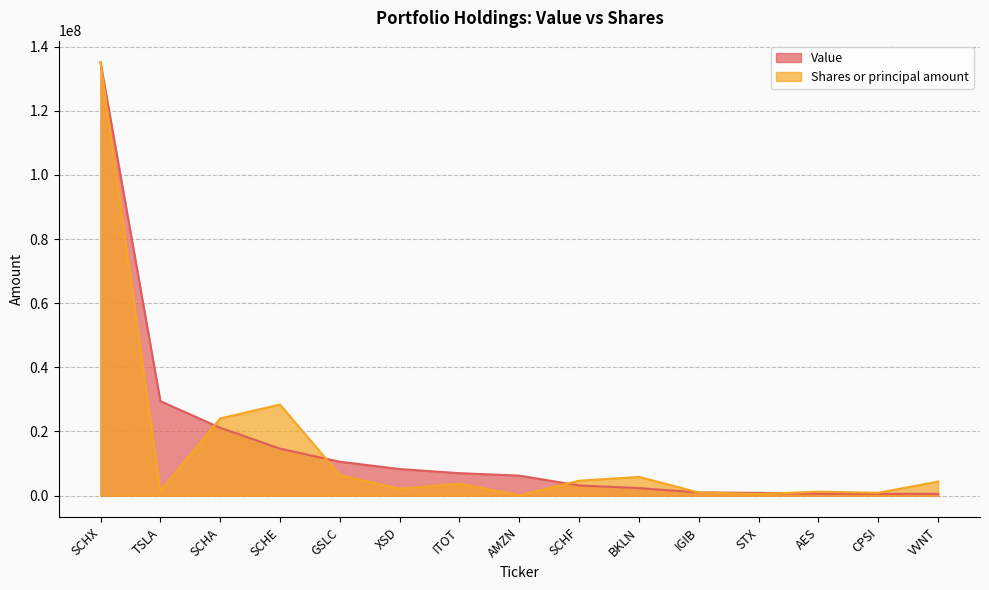

What is the average value of the Value series?

16103266.7